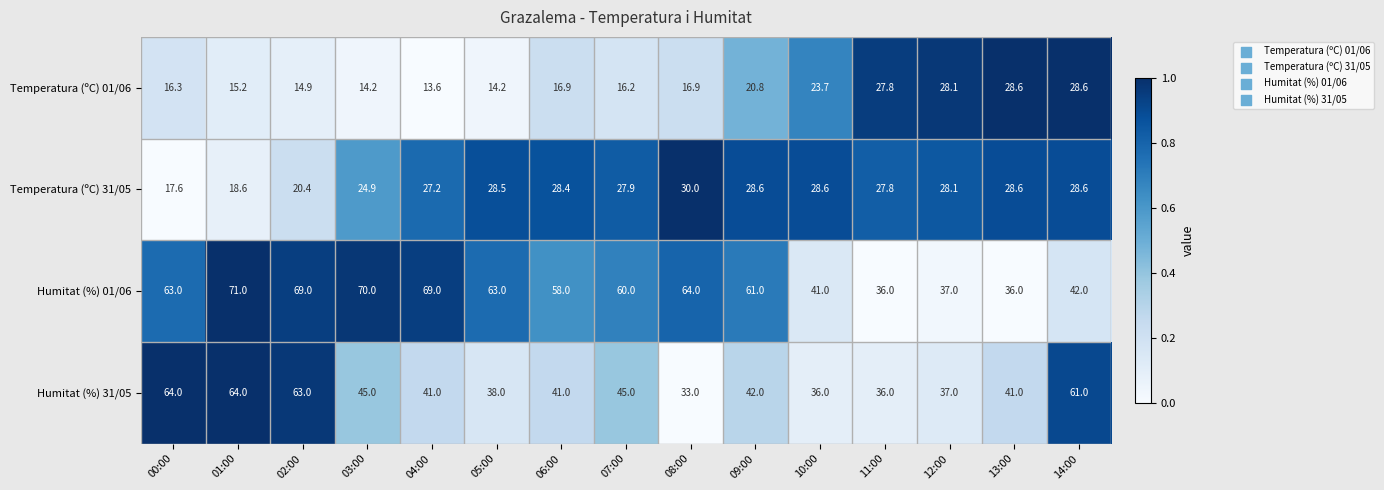

At which category is the sum across all series the highest?

01:00